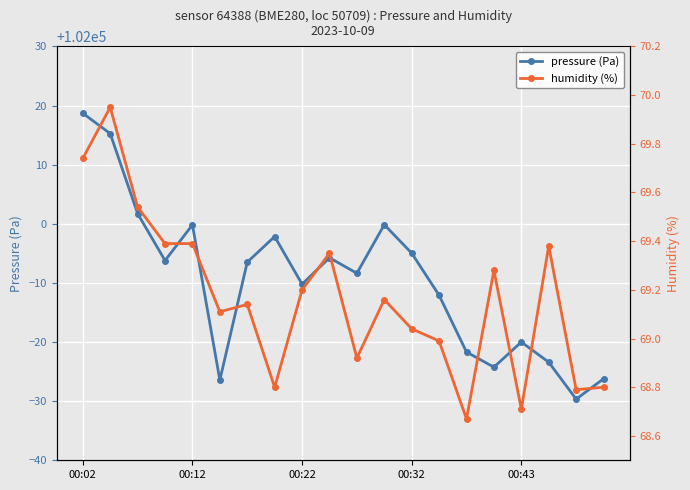

Where is the first local maximum for pressure (Pa)?

00:12